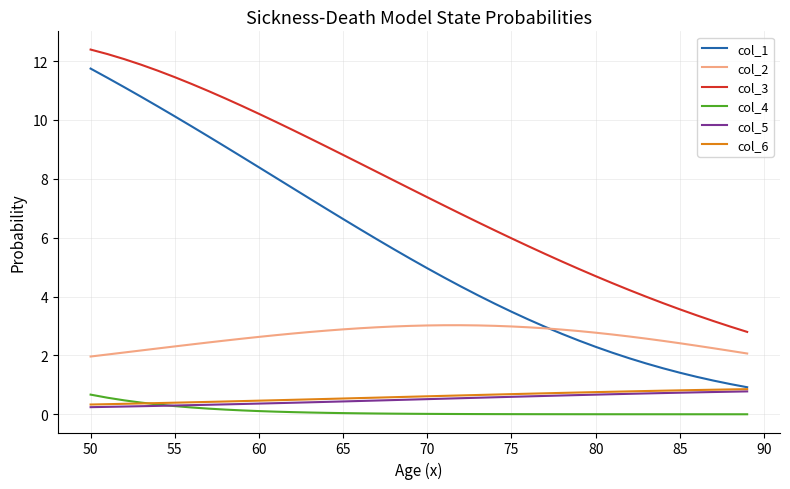

True or false: col_4 and col_3 cross at least once.

False